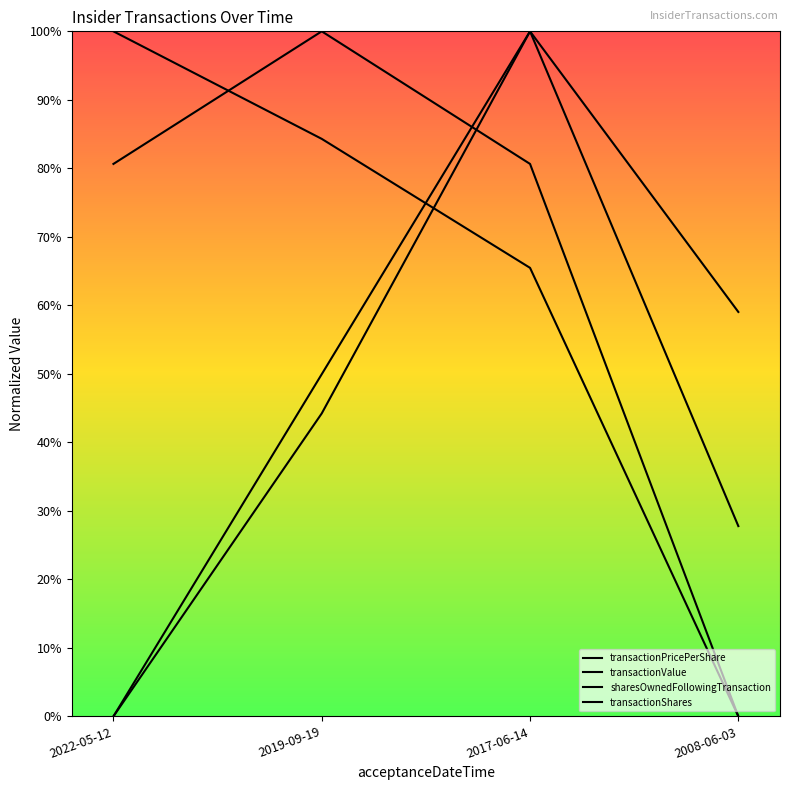

Does the chart have visible grid lines?

No